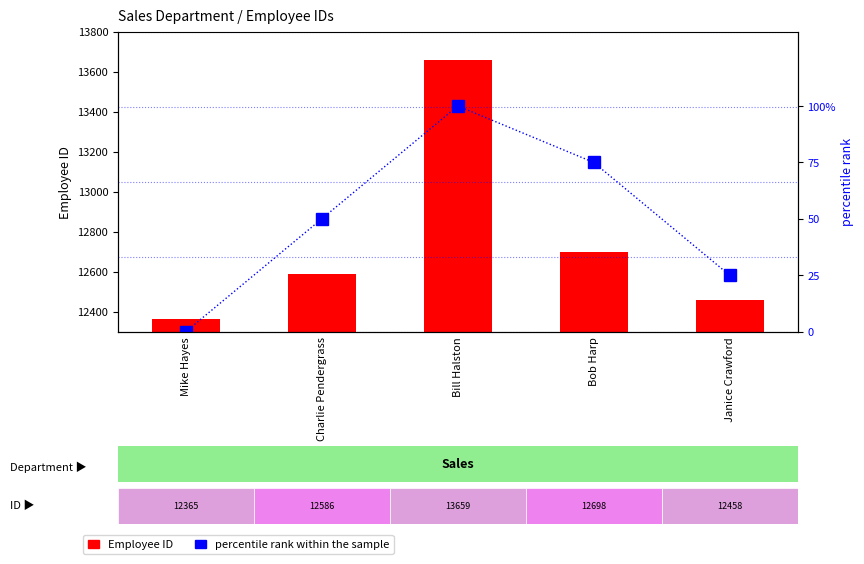

At how many categories does at least one series exceed 1846?

5